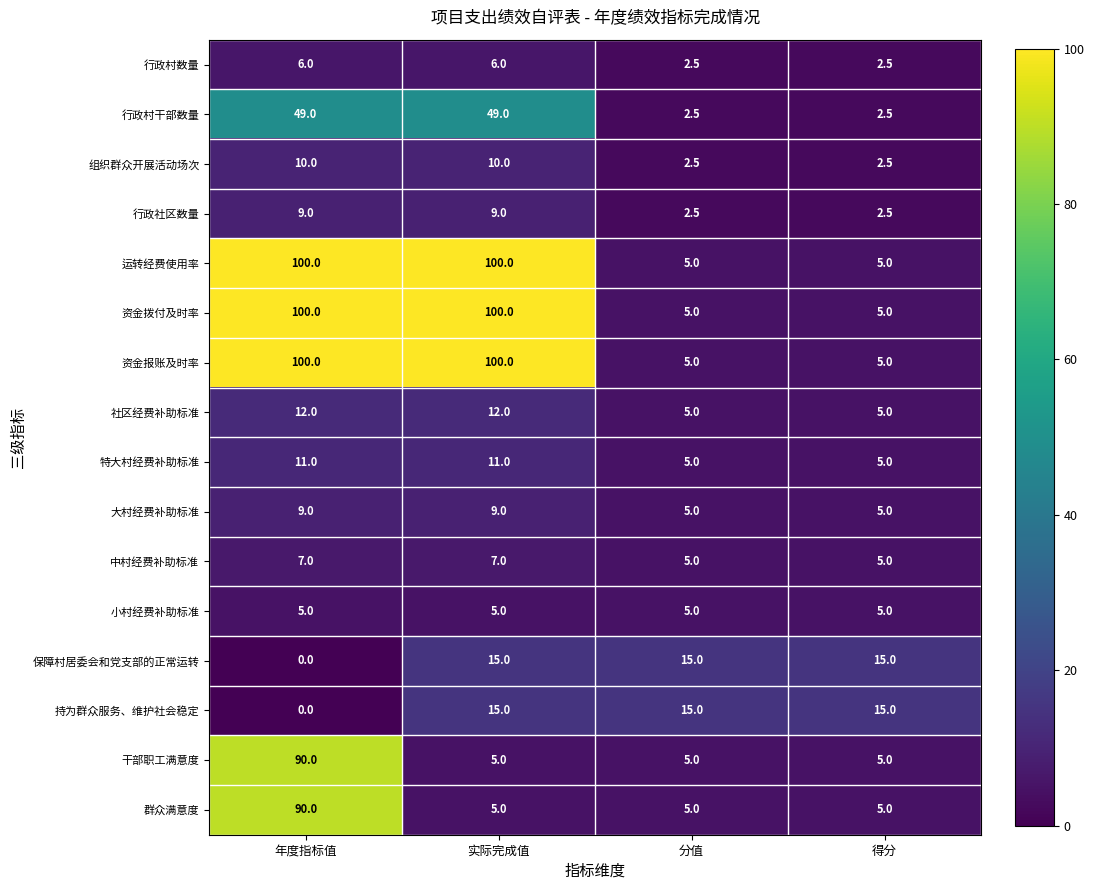

The value of 行政村干部数量 at 年度指标值 is 49.0. True or false?

True